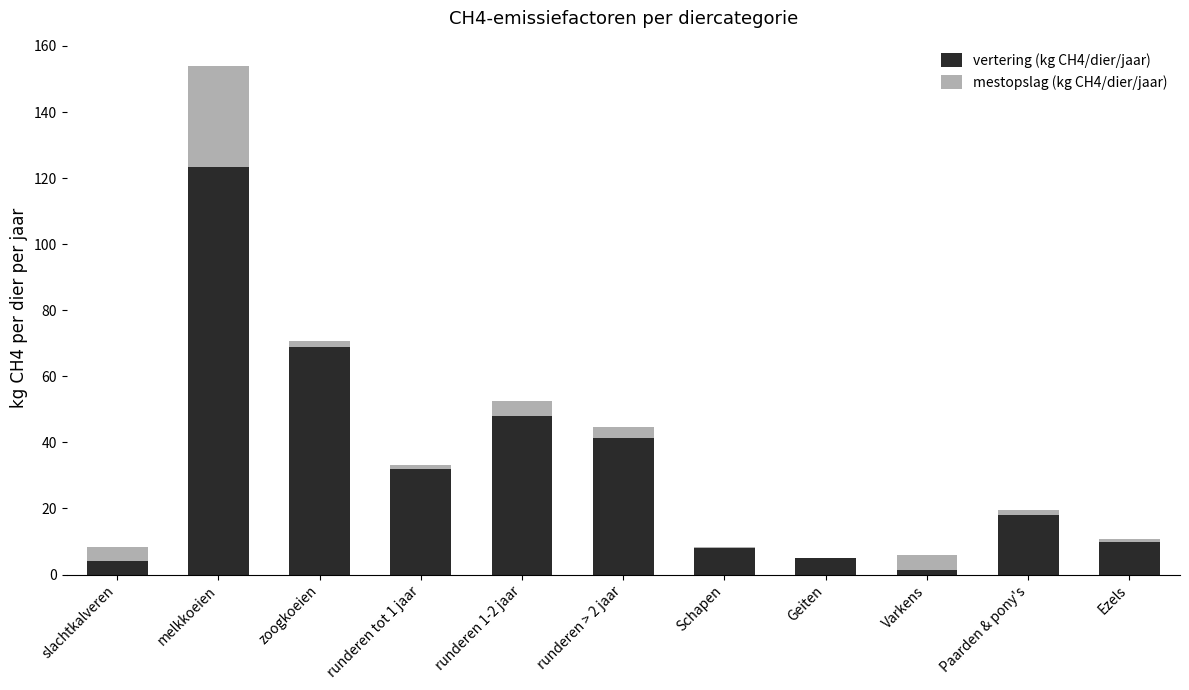

At which label does vertering (kg CH4/dier/jaar) reach its peak?

melkkoeien